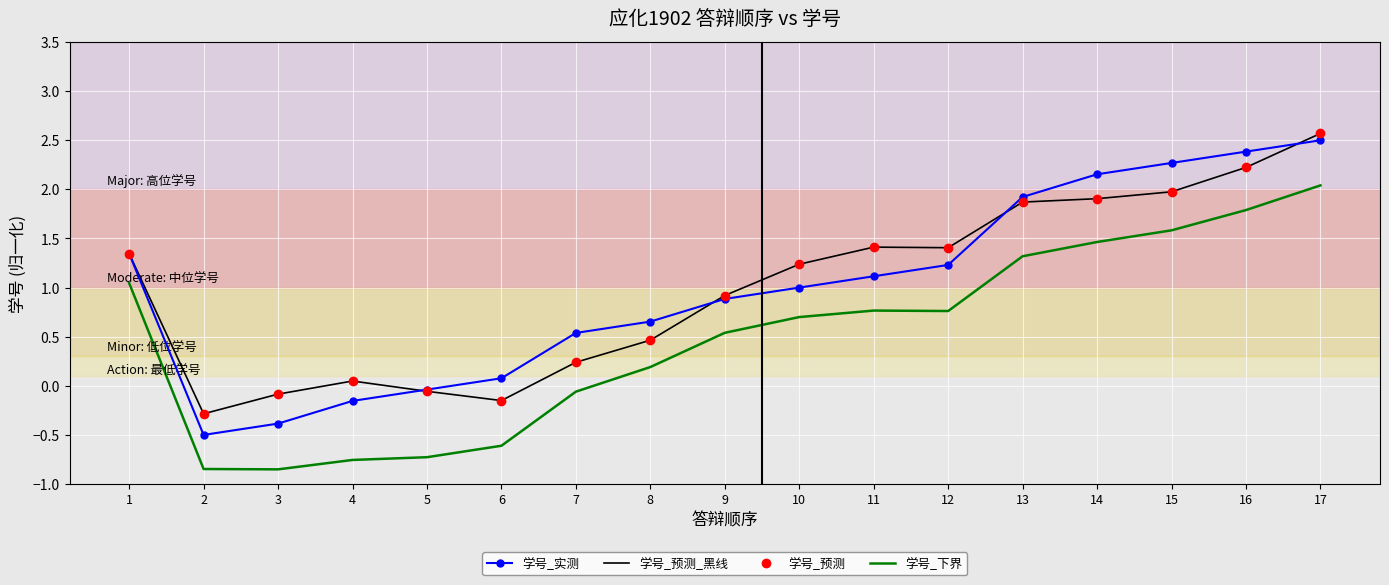

How many lines are shown in the chart?

4